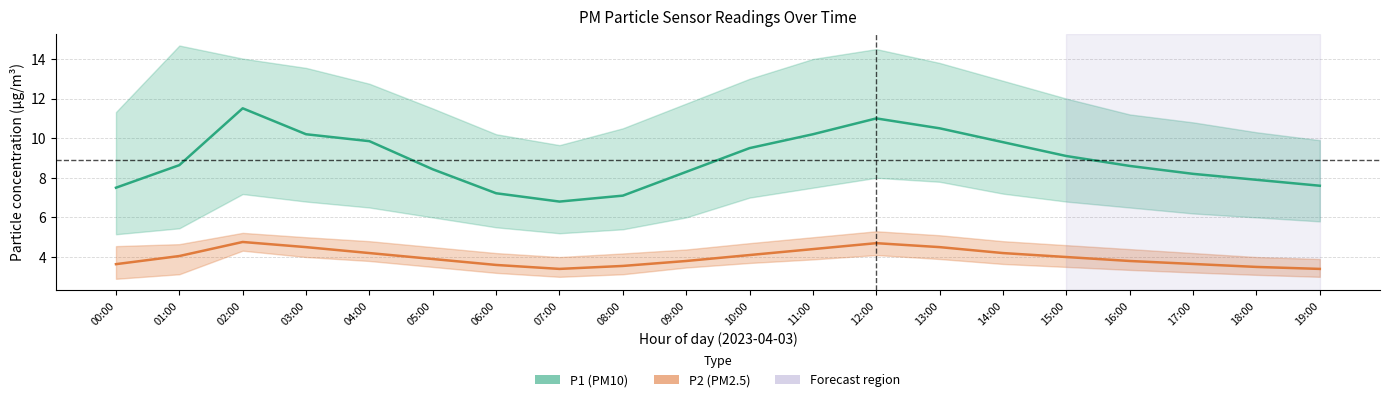

Reading right to left, list all the values displayed in this chart.

P1 (PM10): 19:00=7.6	18:00=7.9	17:00=8.2	16:00=8.6	15:00=9.1	14:00=9.8	13:00=10.5	12:00=11.0	11:00=10.2	10:00=9.5	09:00=8.3	08:00=7.1	07:00=6.8	06:00=7.2	05:00=8.4	04:00=9.8	03:00=10.2	02:00=11.5	01:00=8.6	00:00=7.5
P2 (PM2.5): 19:00=3.4	18:00=3.5	17:00=3.6	16:00=3.8	15:00=4.0	14:00=4.2	13:00=4.5	12:00=4.7	11:00=4.4	10:00=4.1	09:00=3.8	08:00=3.5	07:00=3.4	06:00=3.6	05:00=3.9	04:00=4.2	03:00=4.5	02:00=4.8	01:00=4.0	00:00=3.6